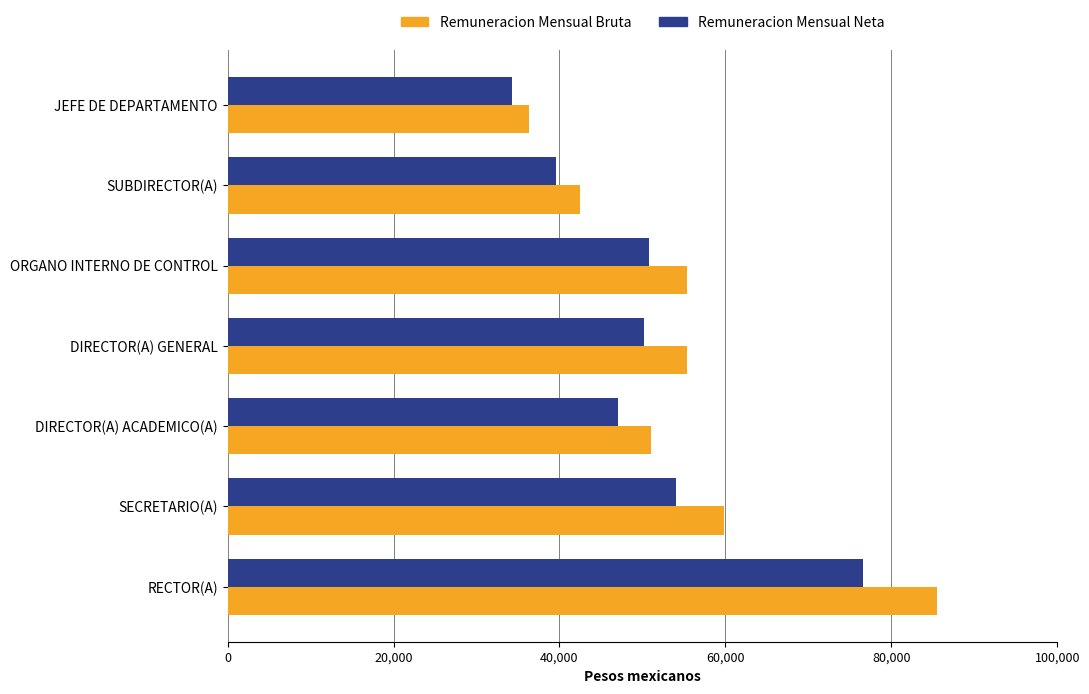

At which label is Remuneracion Mensual Bruta closest to 60906?

SECRETARIO(A)